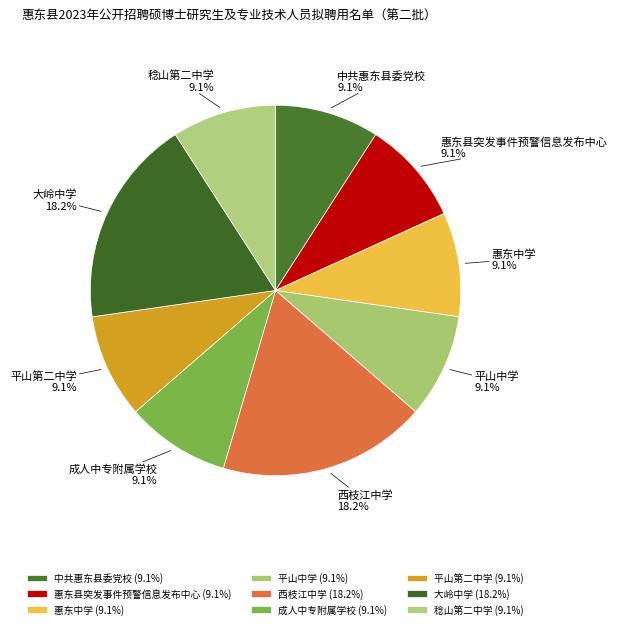

What percentage is the 惠东县突发事件预警信息发布中心 slice, to the nearest percent?

9%